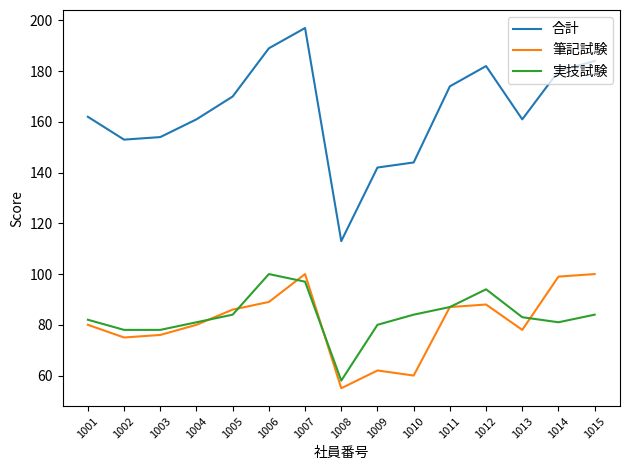

At which category is the sum across all series the highest?

1007